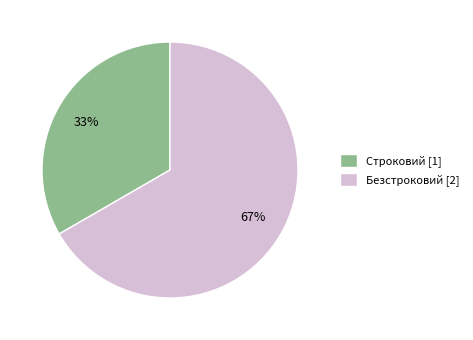

Is the sum of Безстроковий and Строковий greater than half?

Yes